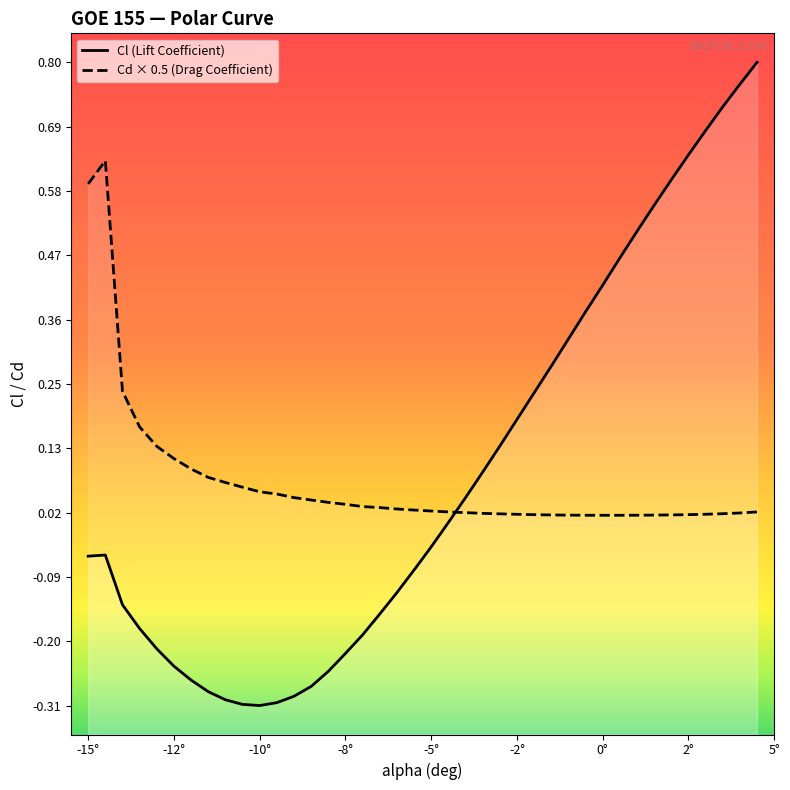

What is the maximum value shown in the chart?

0.8